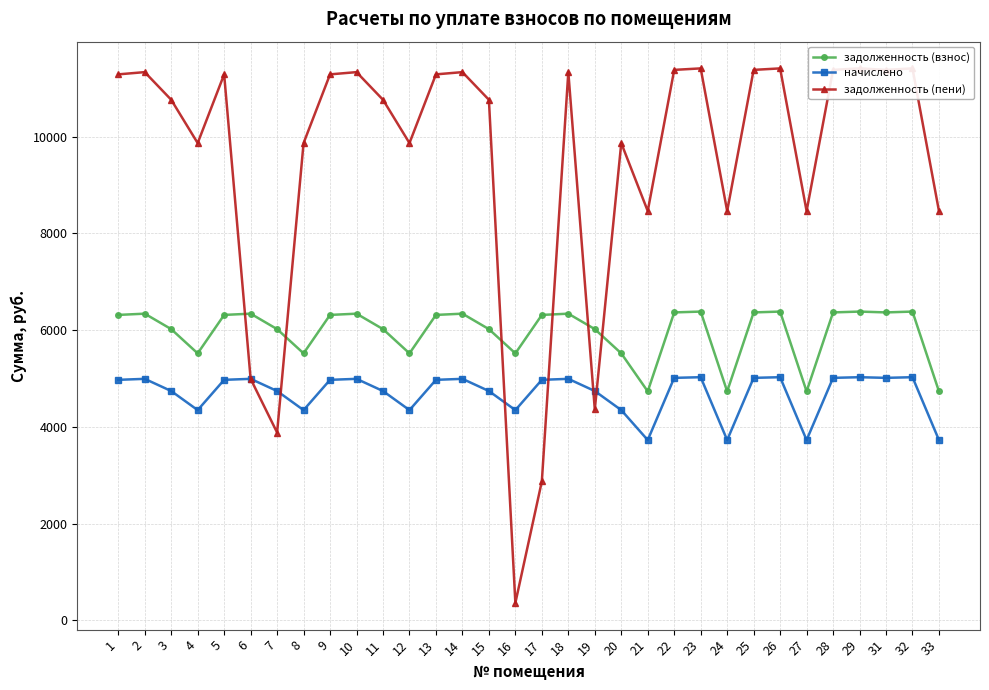

How many interior local peaks does the начислено series have?

9